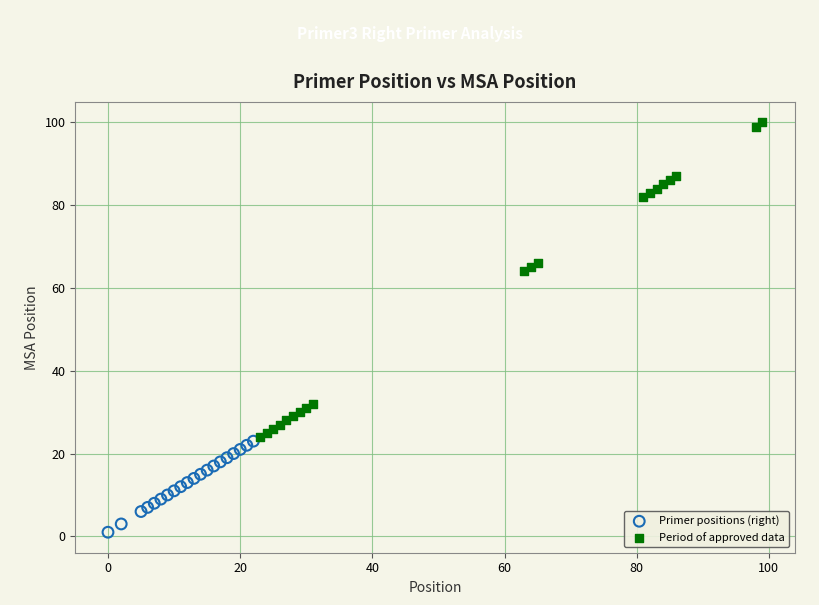

Which series reaches the maximum Y coordinate?

Period of approved data